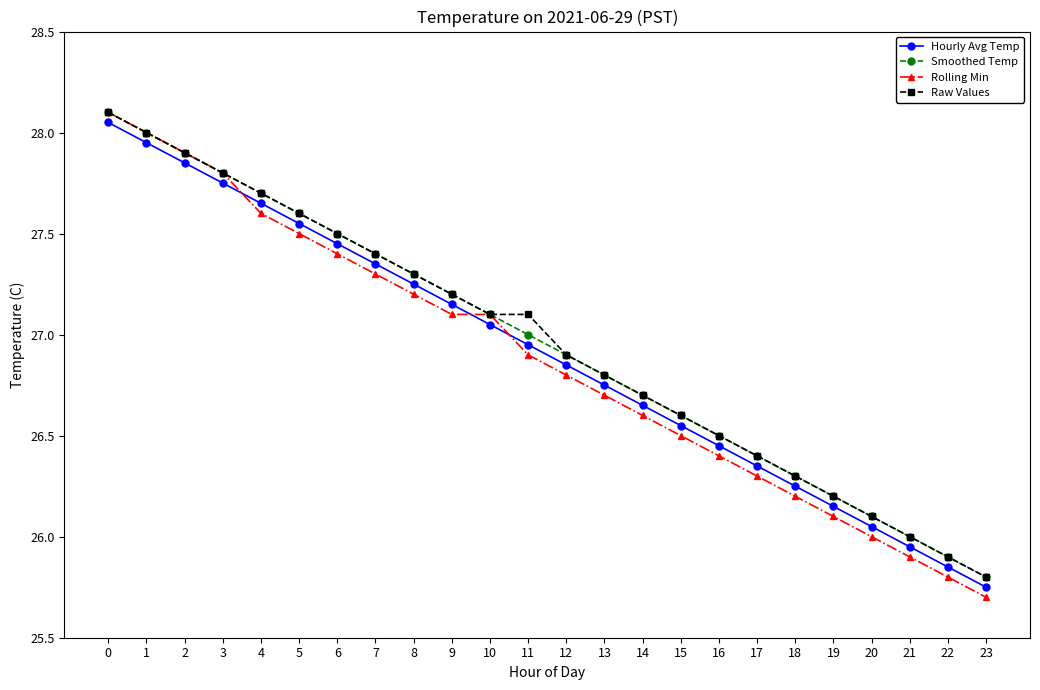

How many intersections are there between Hourly Avg Temp and Rolling Min?

3